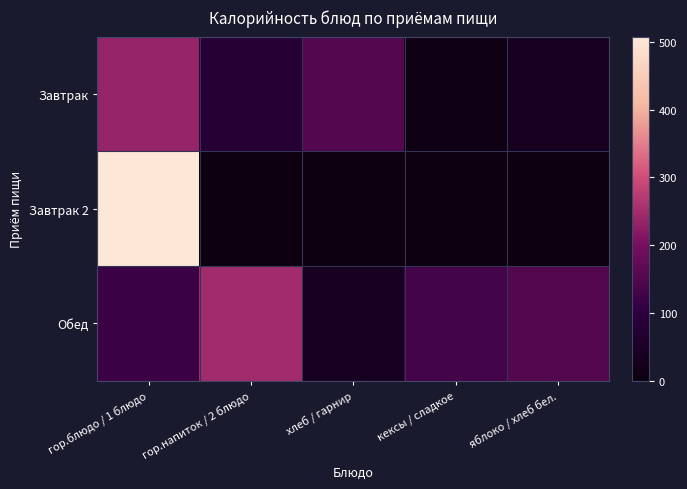

Reading right to left, transcribe all the data shown in this chart.

Завтрак: яблоко / хлеб бел.=32.0	кексы / сладкое=8.4	хлеб / гарнир=152.3	гор.напиток / 2 блюдо=79.9	гор.блюдо / 1 блюдо=235.4
Завтрак 2: яблоко / хлеб бел.=0.0	кексы / сладкое=0.0	хлеб / гарнир=0.0	гор.напиток / 2 блюдо=0.0	гор.блюдо / 1 блюдо=508.1
Обед: яблоко / хлеб бел.=152.3	кексы / сладкое=132.9	хлеб / гарнир=35.5	гор.напиток / 2 блюдо=249.7	гор.блюдо / 1 блюдо=120.5